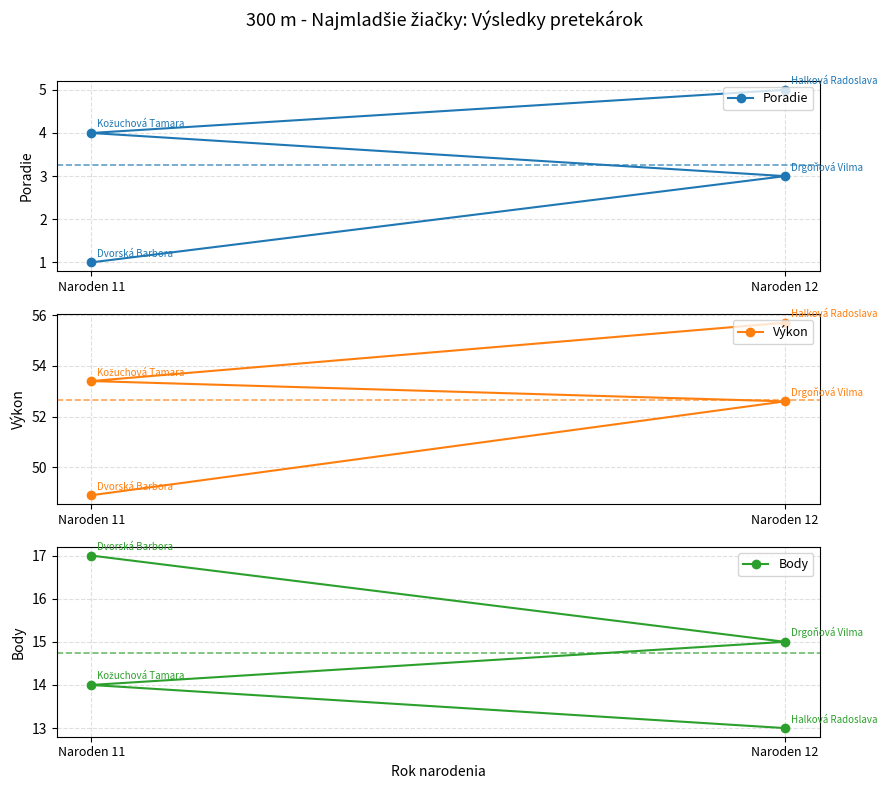

What is the difference between the Poradie values at Naroden 11 and 2?

3.0